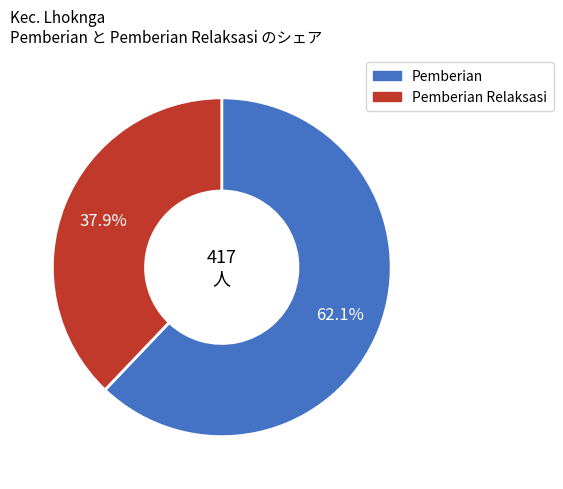

Is there any slice that represents more than half of the pie?

Yes